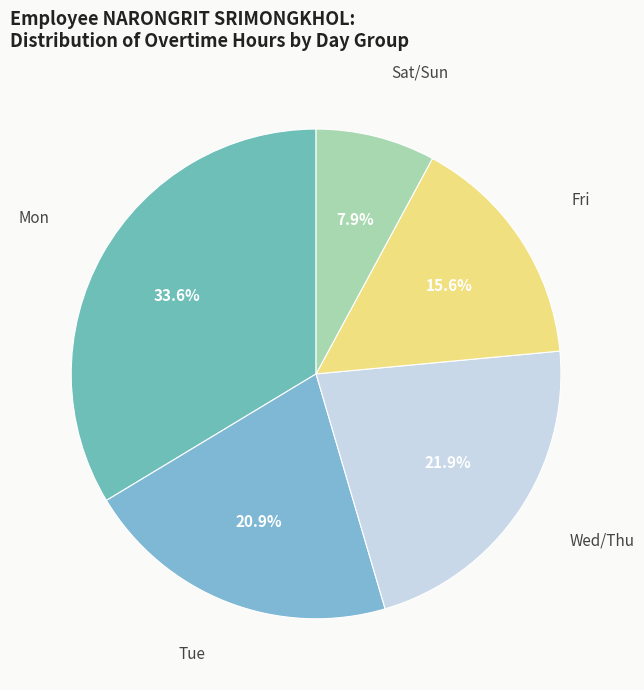

Is there a majority slice in this chart?

No